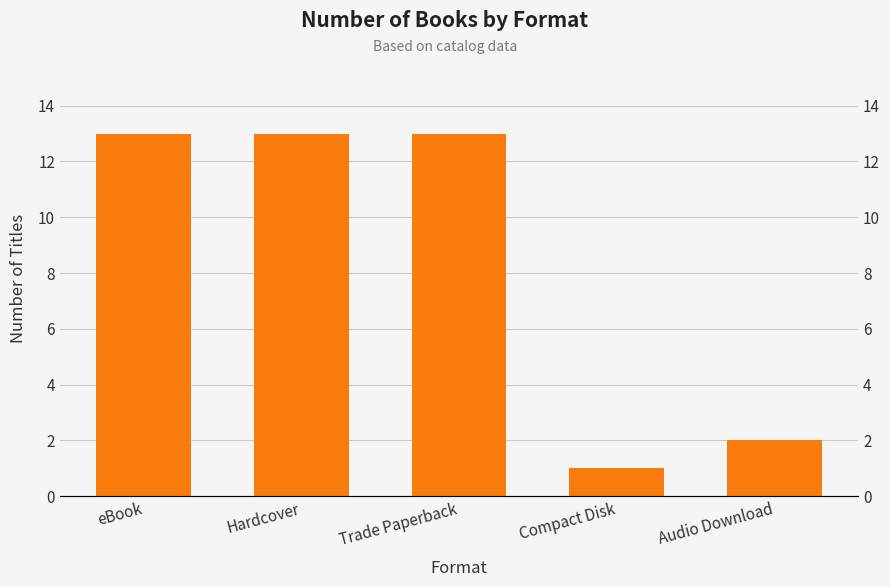

Reading left to right, extract all data points from this chart.

eBook=13	Hardcover=13	Trade Paperback=13	Compact Disk=1	Audio Download=2